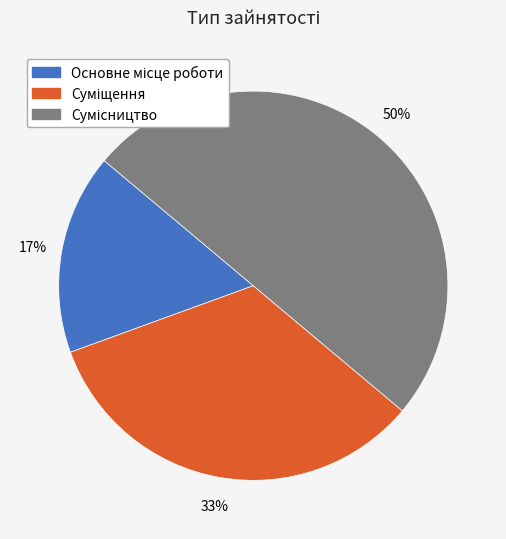

To the nearest percent, what is the average slice percentage?

33%